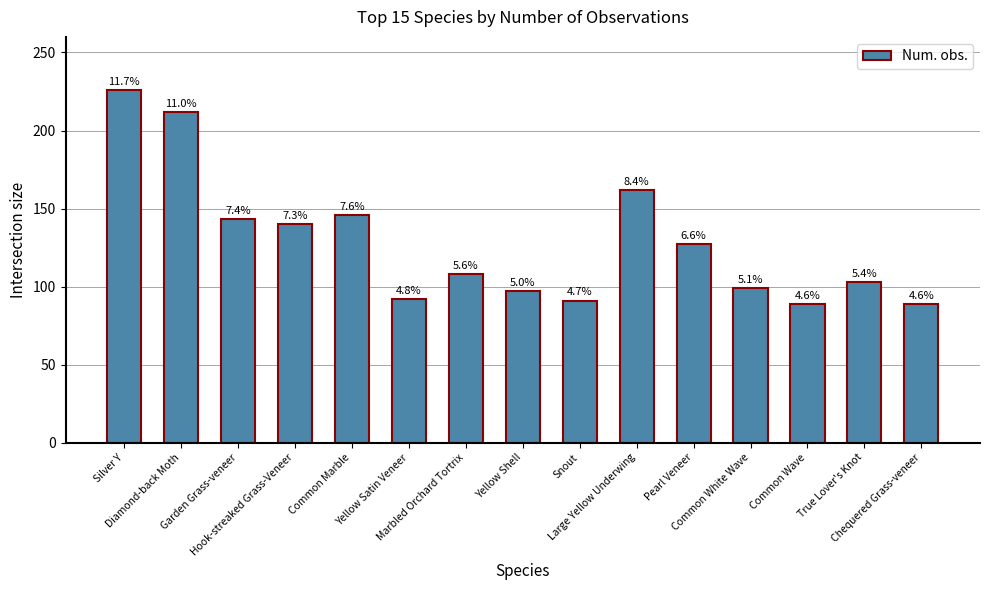

The value at Yellow Shell is 158. True or false?

False